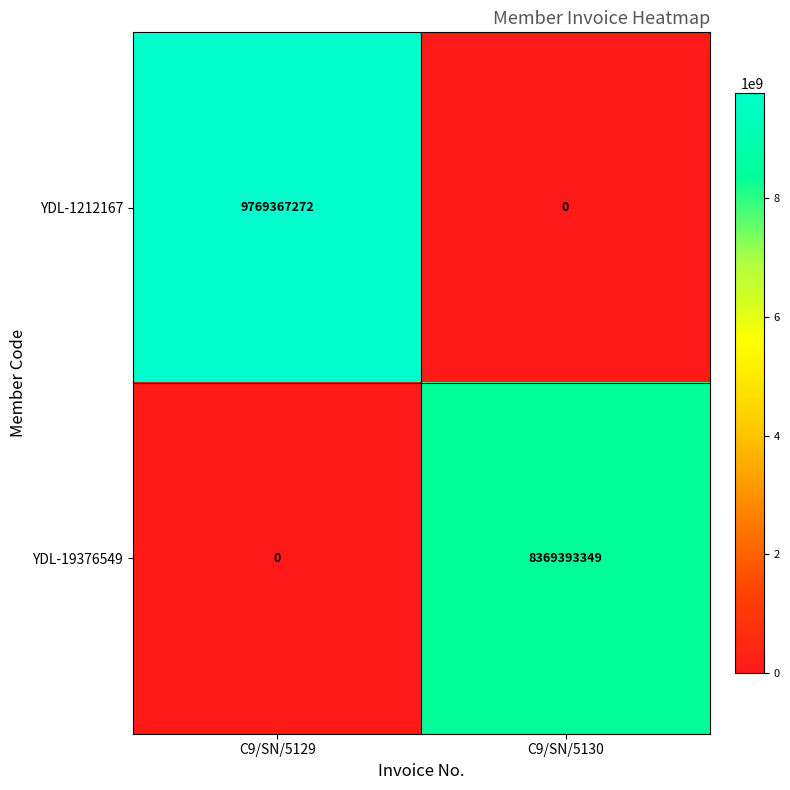

The value of YDL-1212167 at C9/SN/5130 is 0. True or false?

True